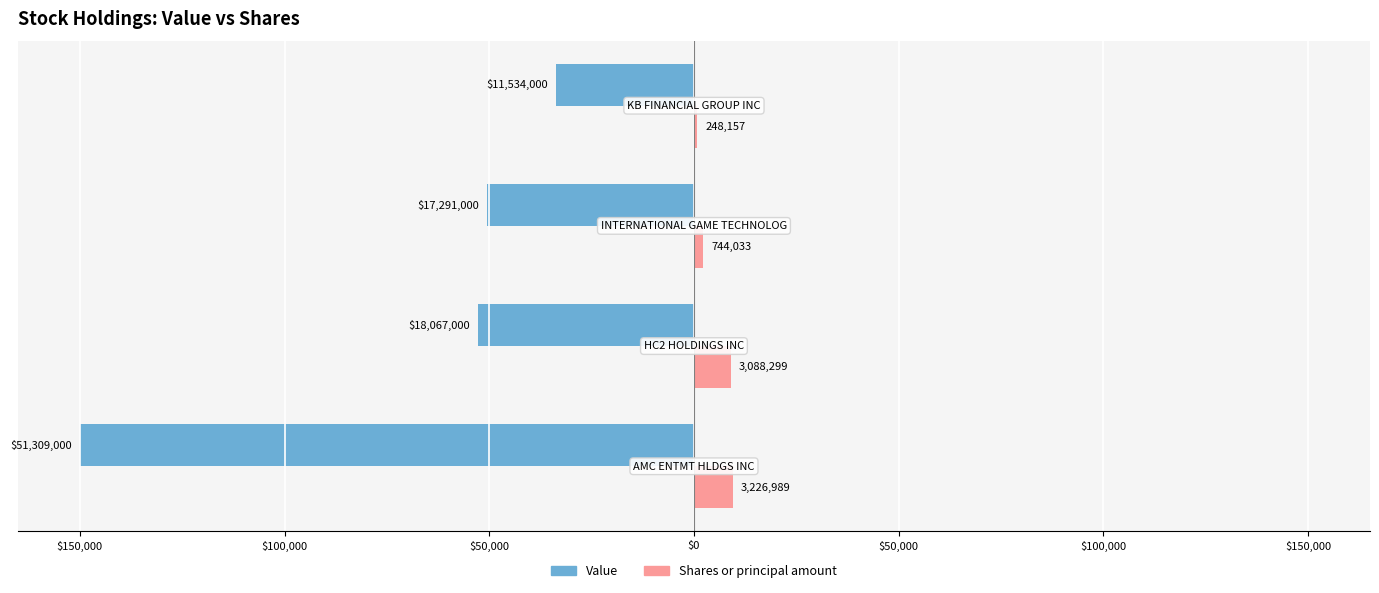

What are all the series names shown in the legend?

Value, Shares or principal amount